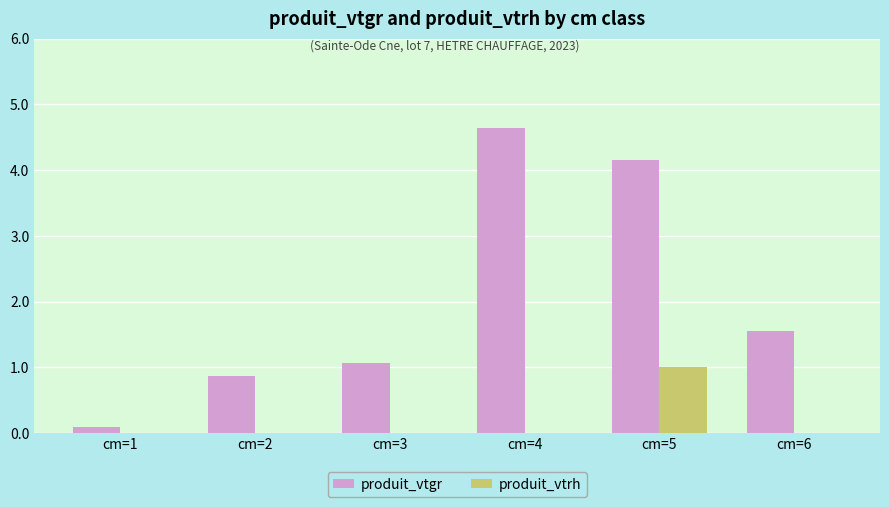

Are the bars grouped side by side (vs. stacked)?

Yes